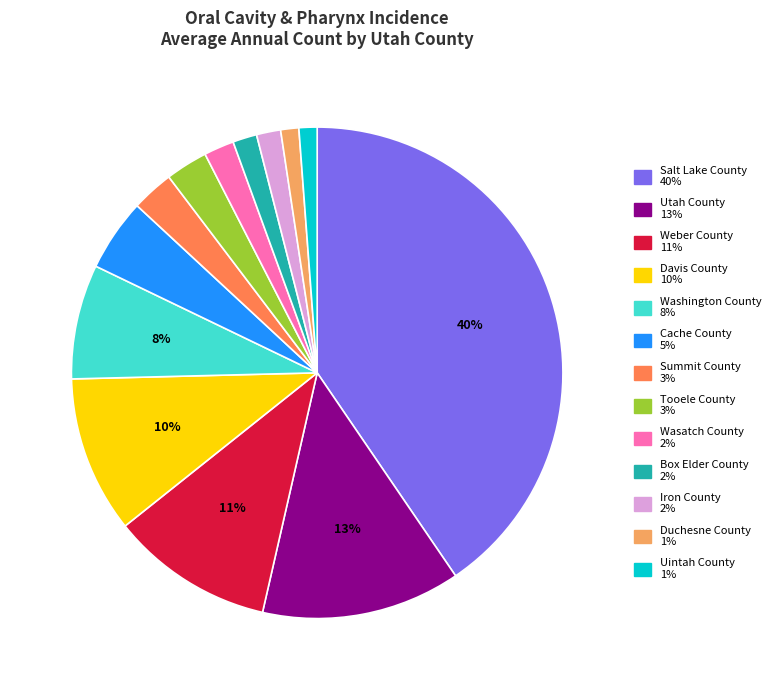

How many segments does this pie chart have?

13